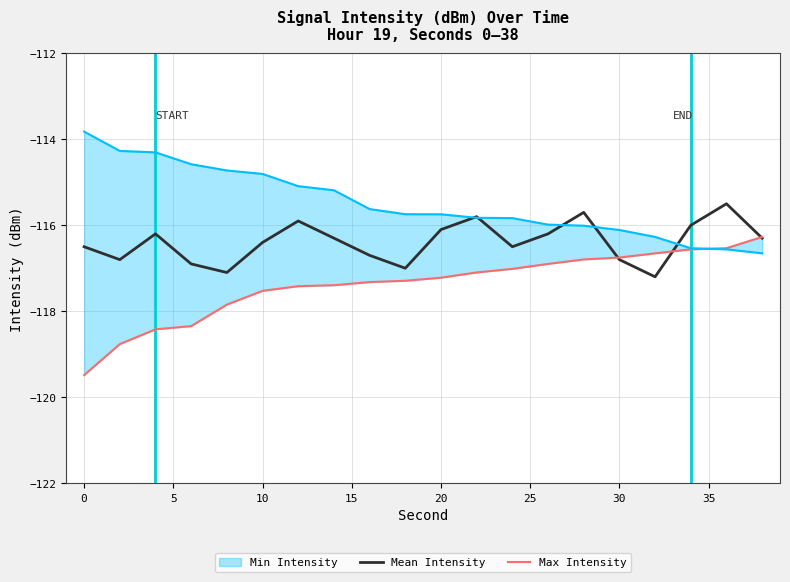

How many categories are shown in the chart?

20